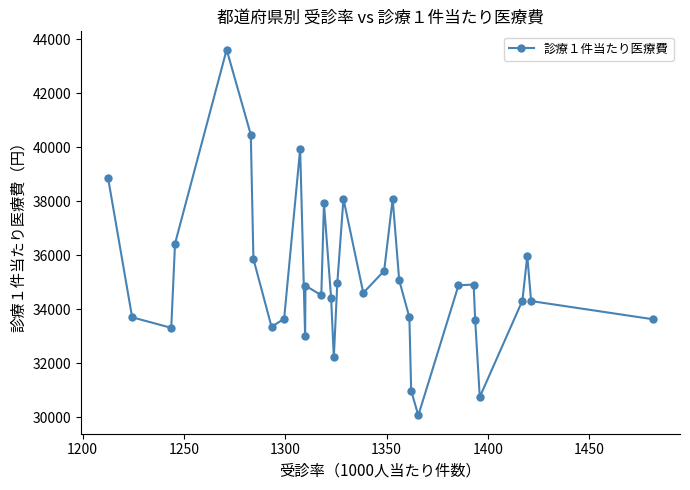

What is the difference between the second highest and second lowest values?

9722.4